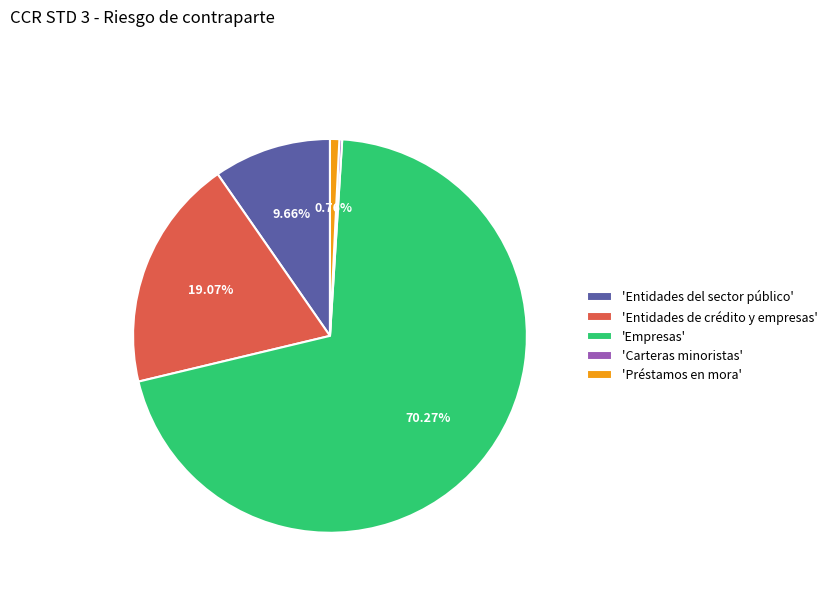

Which has a higher value, 'Préstamos en mora' or 'Empresas'?

'Empresas'